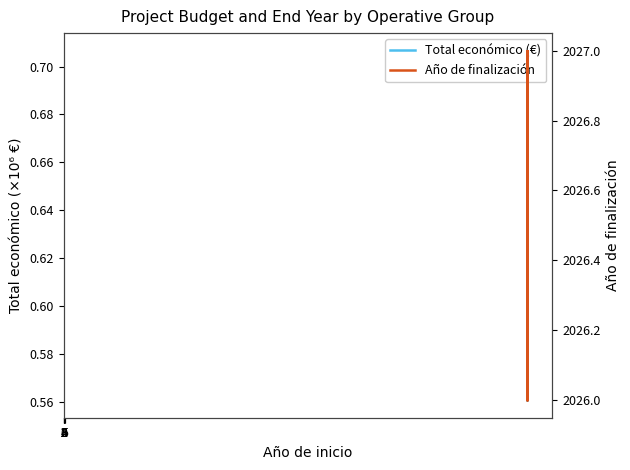

What is the value of the Total económico (€) point at the 5th from the left?

602295.4